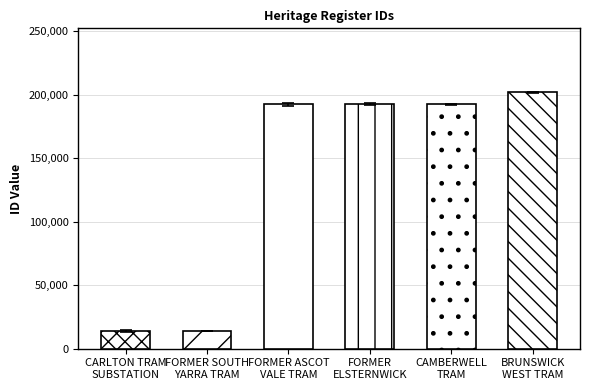

What is the greatest value displayed?

201776